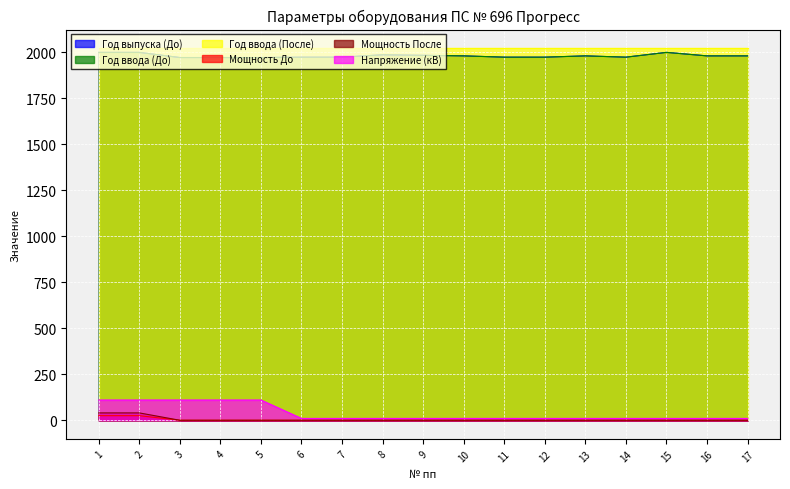

What is the highest value of the Мощность После series?

40